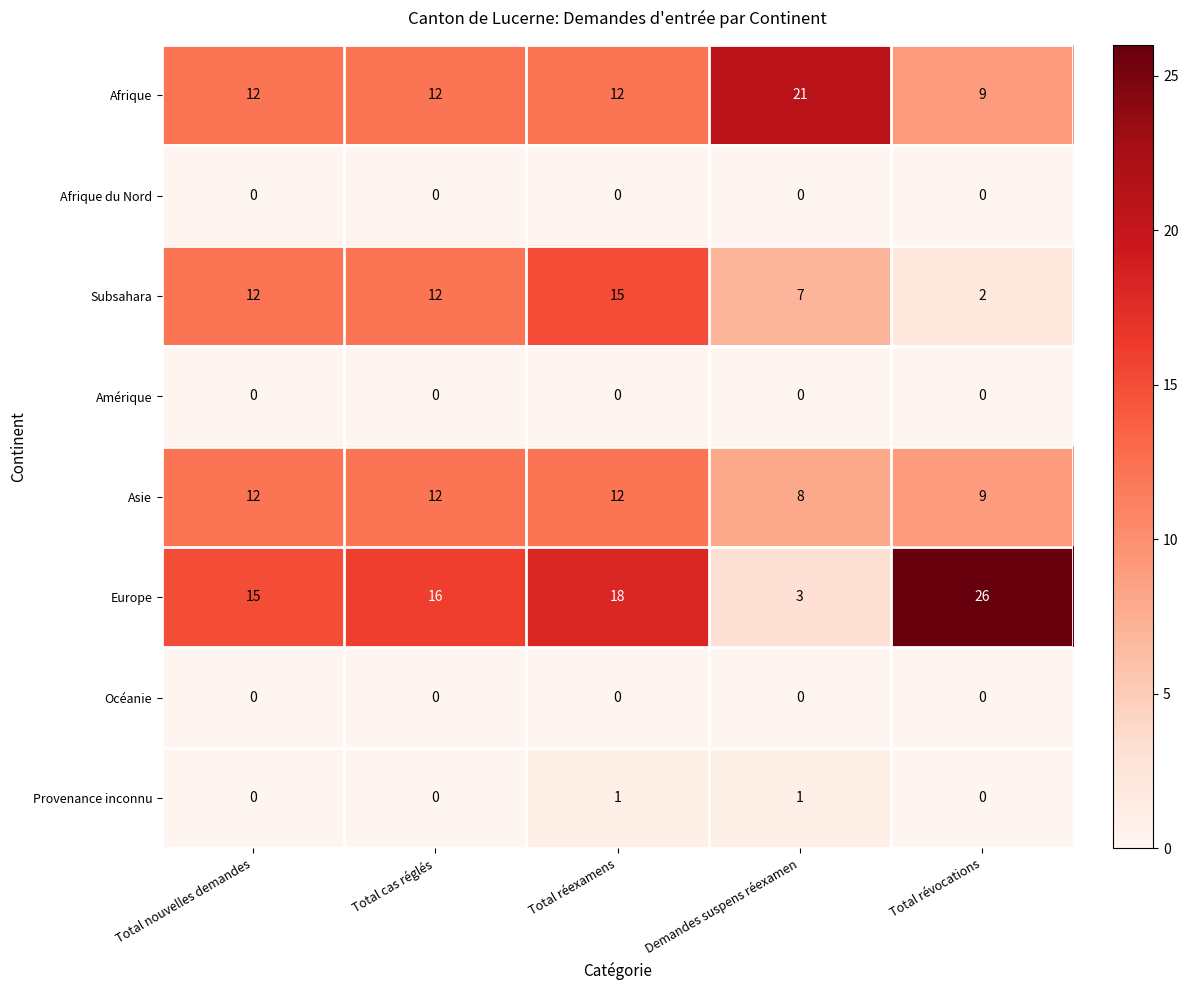

Which series has the largest total across all categories?

Europe